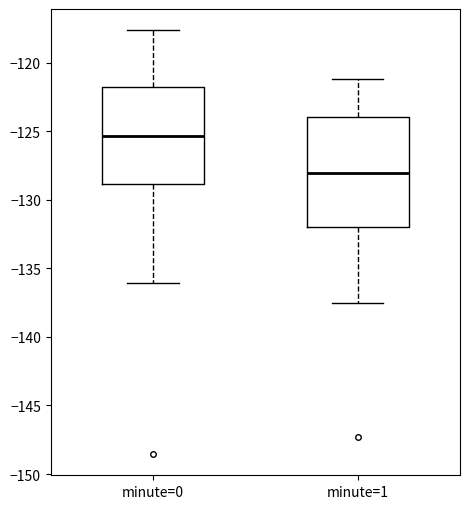

Reading left to right, transcribe this box plot: for each box, give where its median line is, the range the box spans, and where its two whiskers end, as read against the y-axis. The values are not printed on the chart, so give them approximately, as read against the axis.

minute=0: median -125.5, box -129.0 to -122.0, whiskers -136.0 to -117.5
minute=1: median -128.0, box -132.0 to -124.0, whiskers -137.5 to -121.0